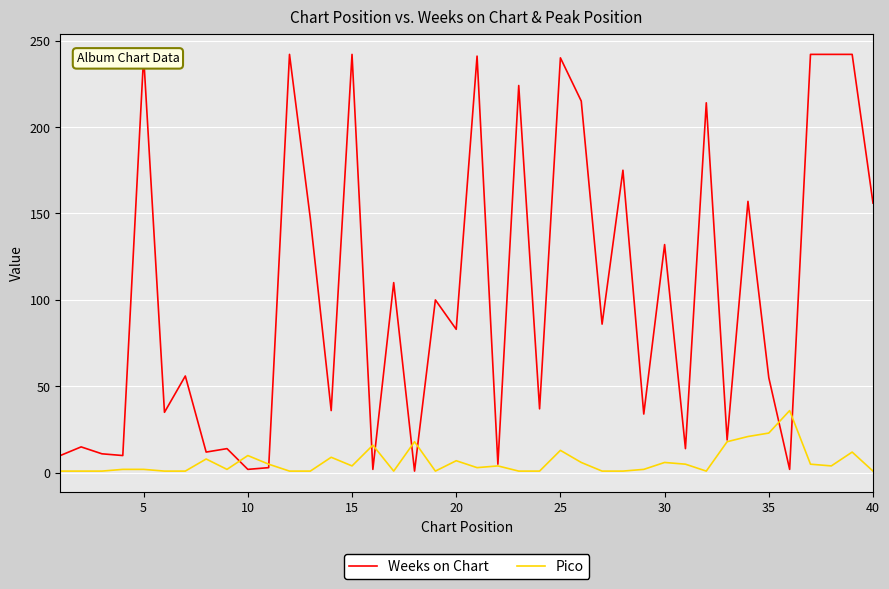

What are all the series names shown in the legend?

Weeks on Chart, Pico